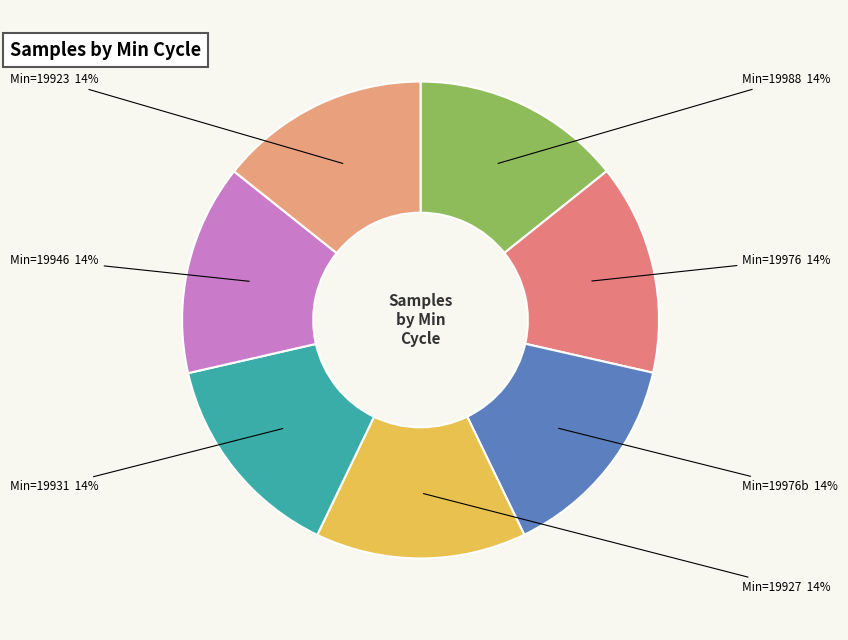

How many segments does this pie chart have?

7